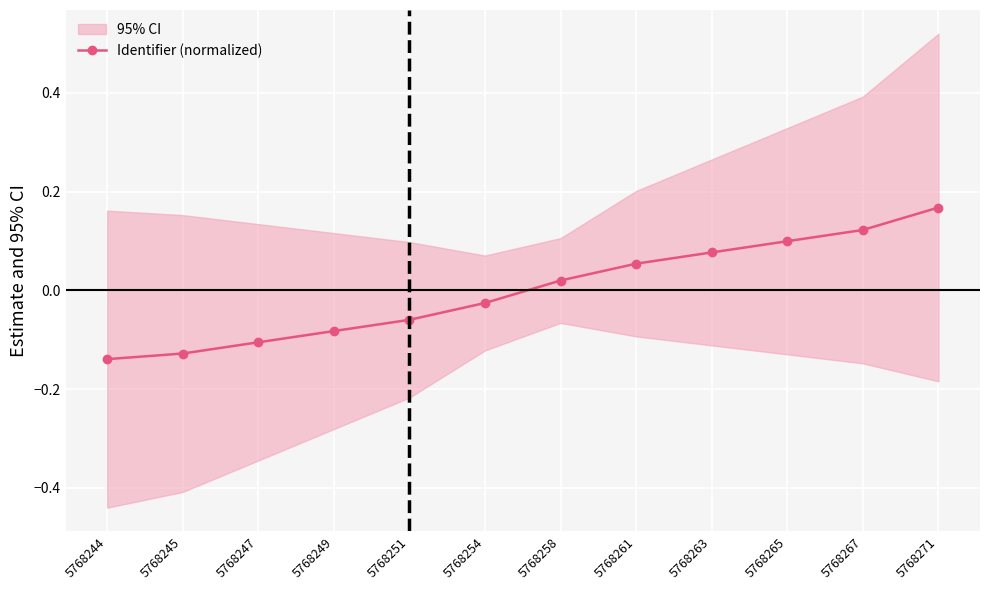

What is the change in value from 5768258 to 5768265?

+0.1